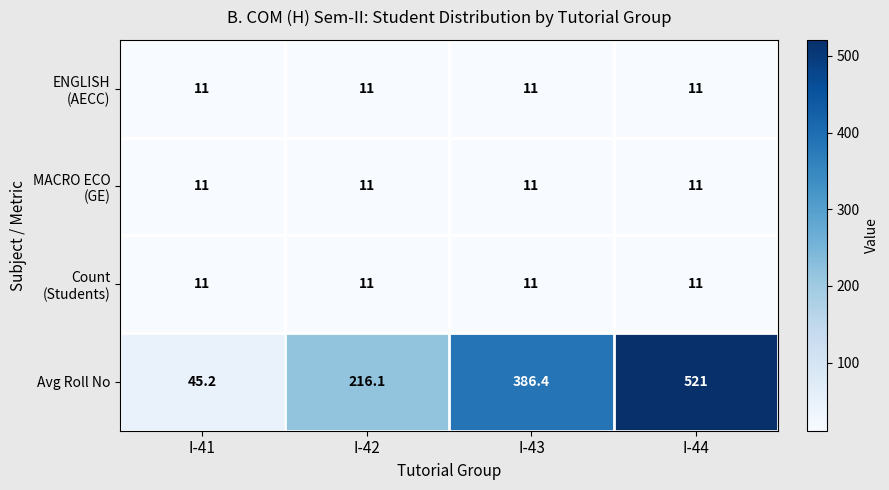

At how many categories does at least one series exceed 93?

3